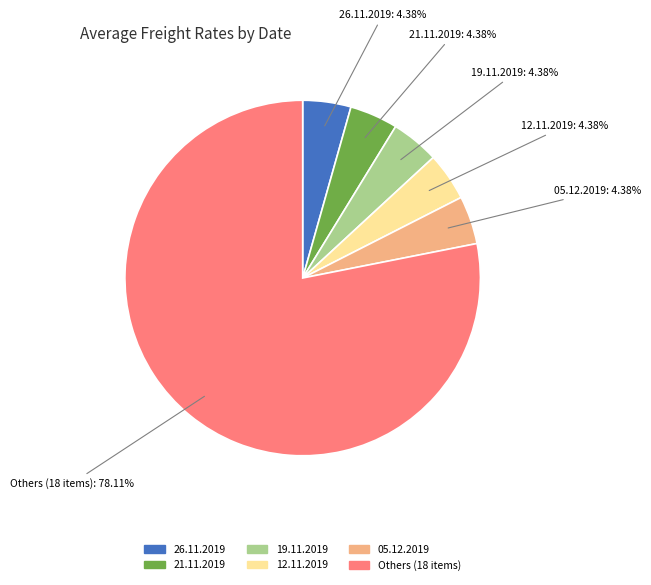

Is there a majority slice in this chart?

Yes